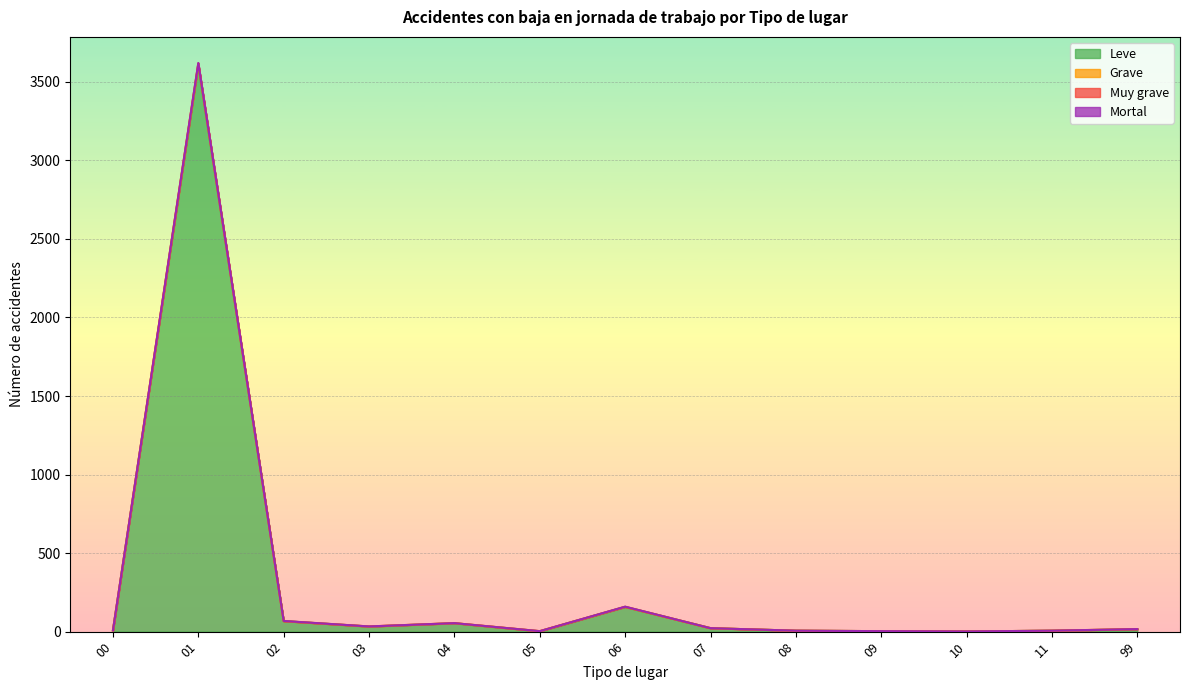

What is the average value of the Leve series?

306